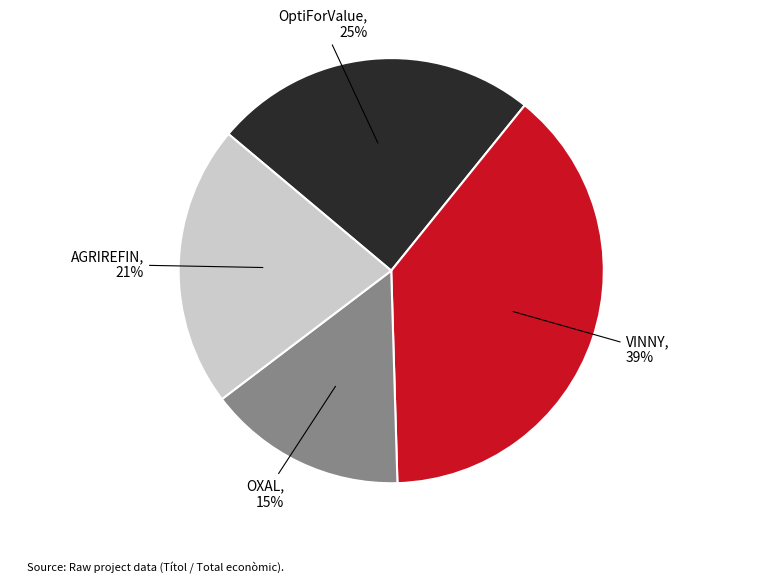

Does any single category account for the majority?

No